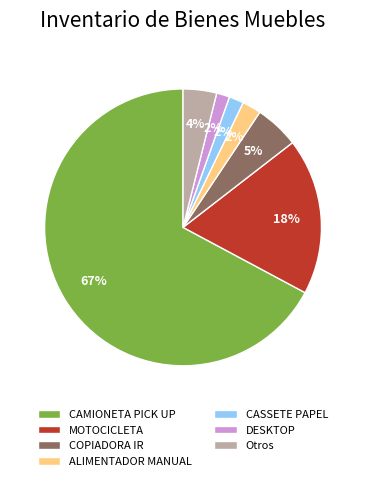

True or false: CAMIONETA PICK UP accounts for 67% of the total.

True